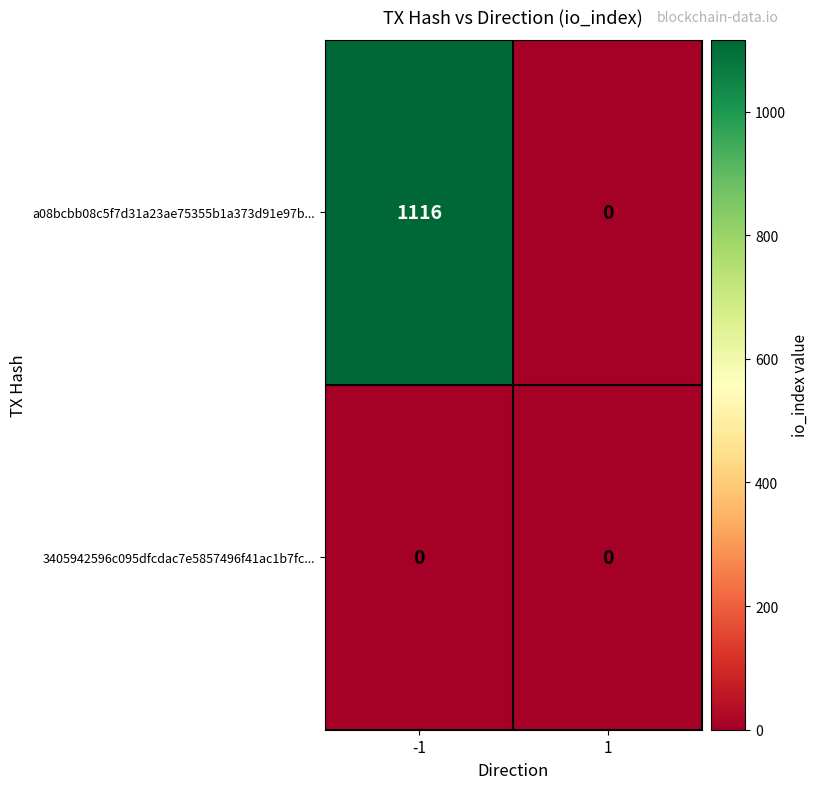

Reading left to right, list all the values displayed in this chart.

a08bcbb08c5f7d31a23ae75355b1a373d91e97b...: -1=1116	1=0
3405942596c095dfcdac7e5857496f41ac1b7fc...: -1=0	1=0